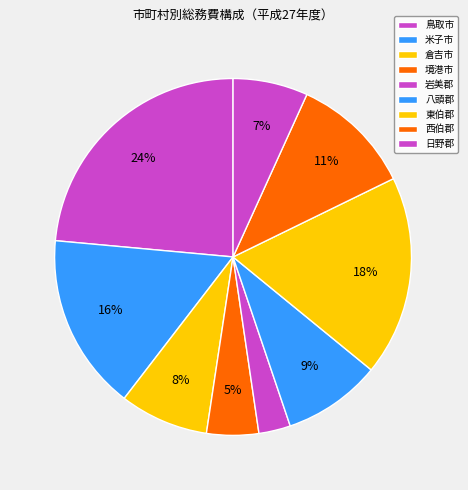

How many slices are in this pie chart?

9